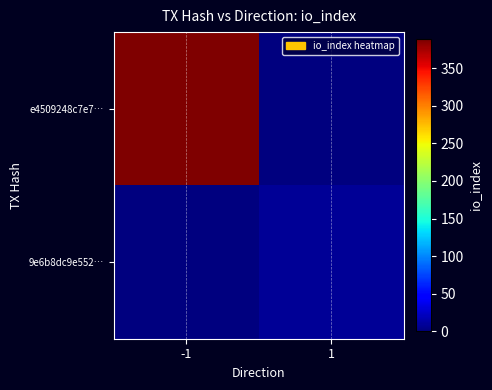

Rank the series by their maximum value, from highest to lowest.

e4509248c7e7…, 9e6b8dc9e552…